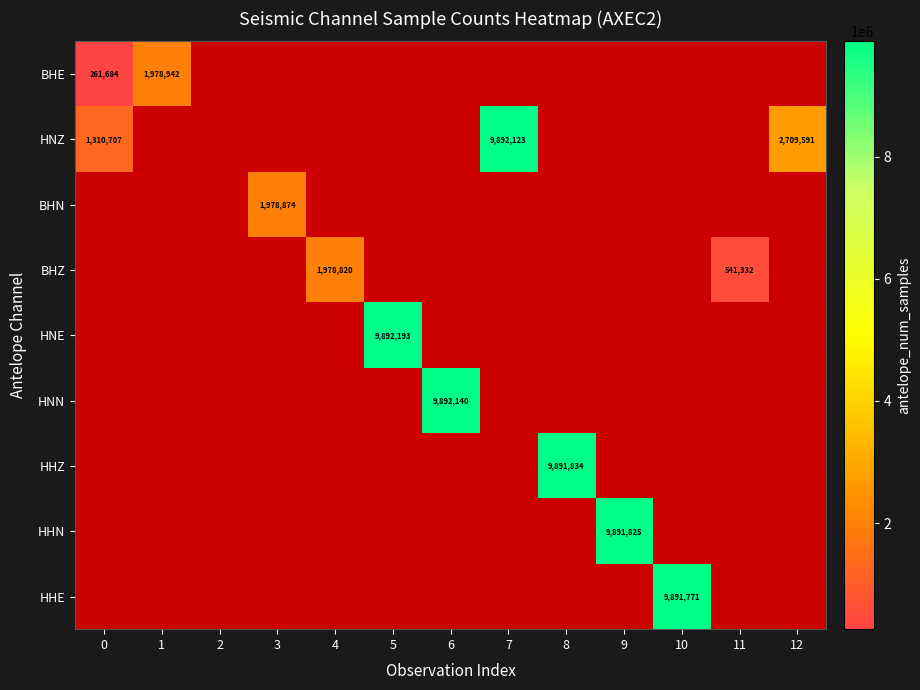

The value of BHE at 1 is 1978942. True or false?

True